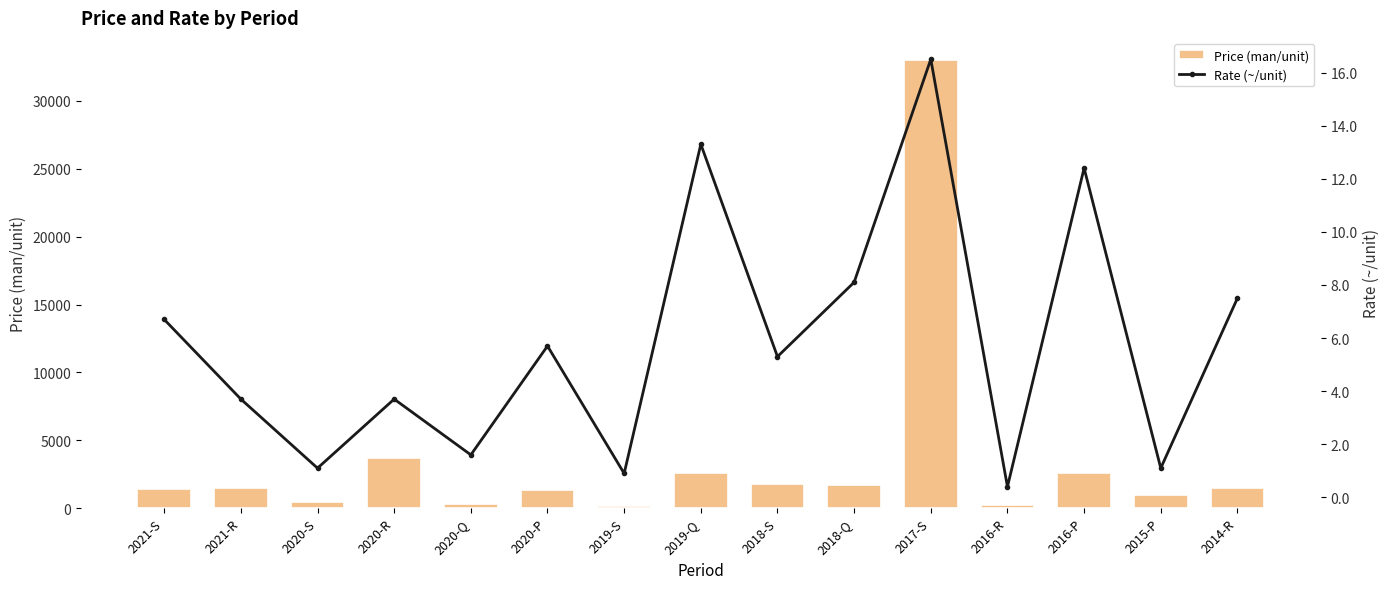

List the labels in order of Rate (~/unit) value, largest first.

2017-S, 2019-Q, 2016-P, 2018-Q, 2014-R, 2021-S, 2020-P, 2018-S, 2021-R, 2020-R, 2020-Q, 2020-S, 2015-P, 2019-S, 2016-R